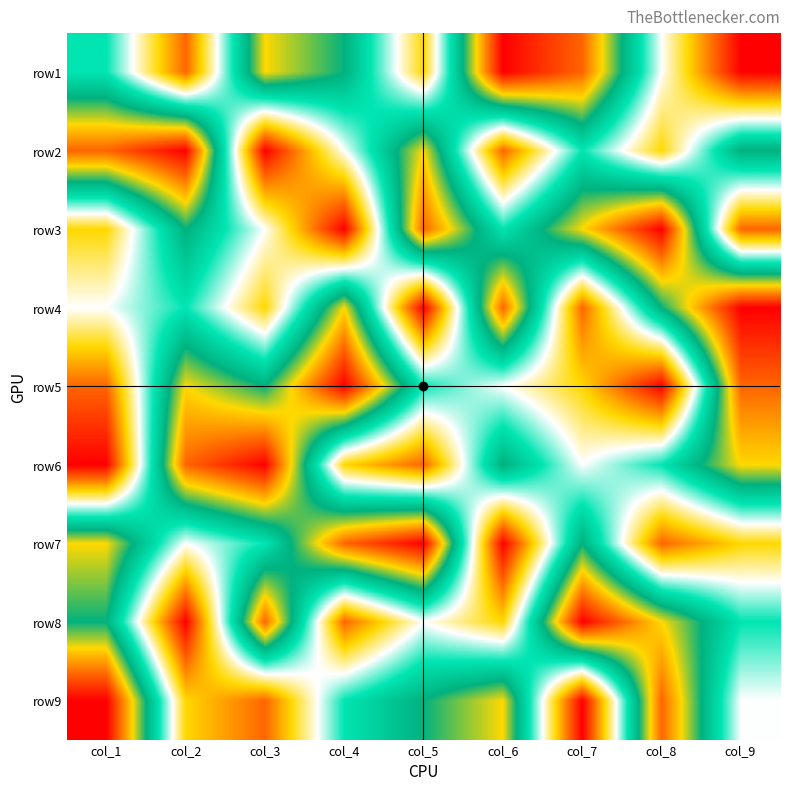

At how many categories does at least one series exceed 4?

9